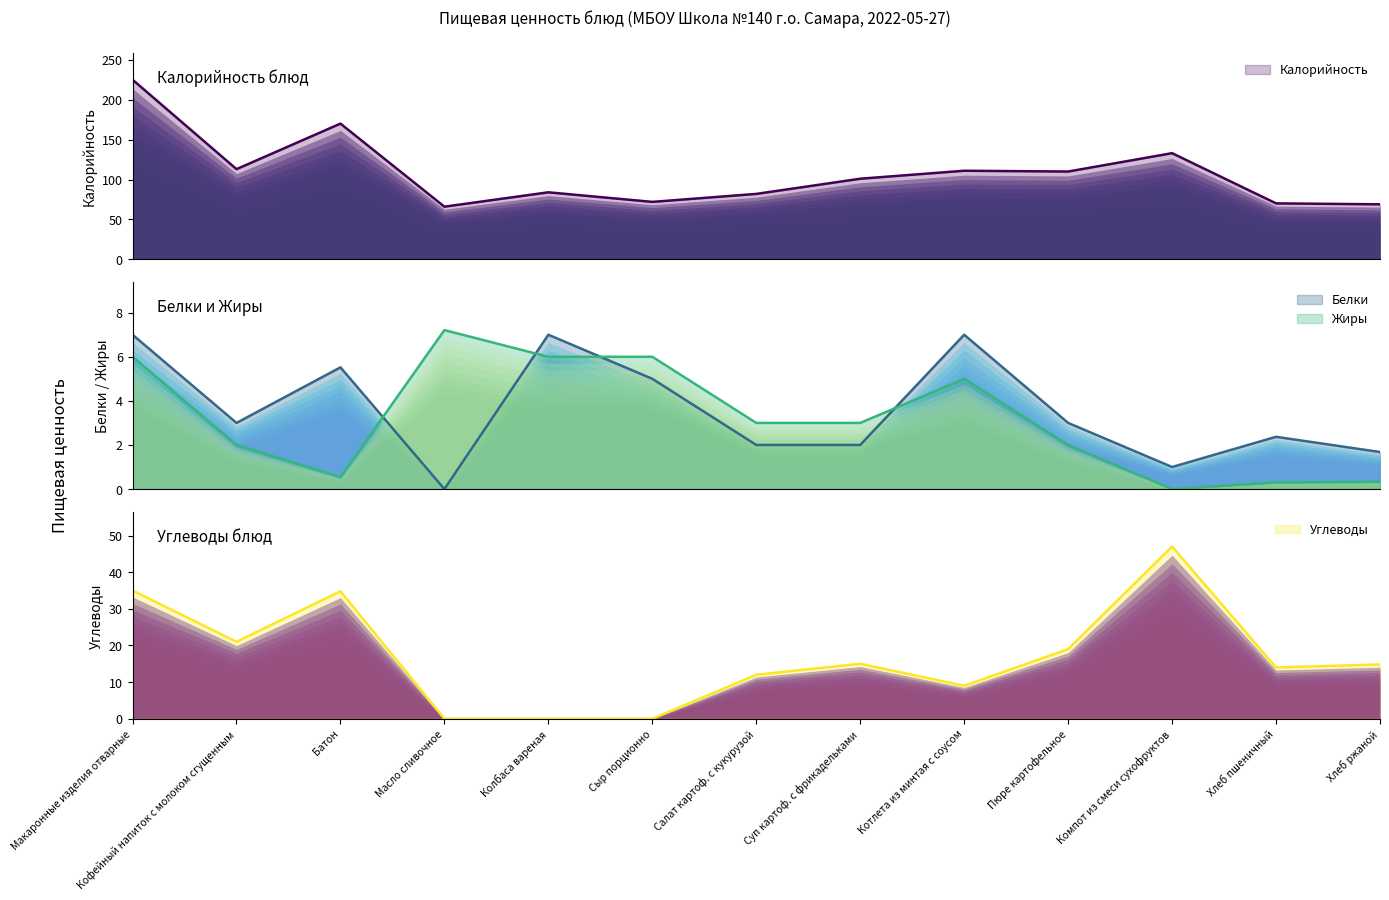

How many intersections are there between Жиры and Углеводы?

2